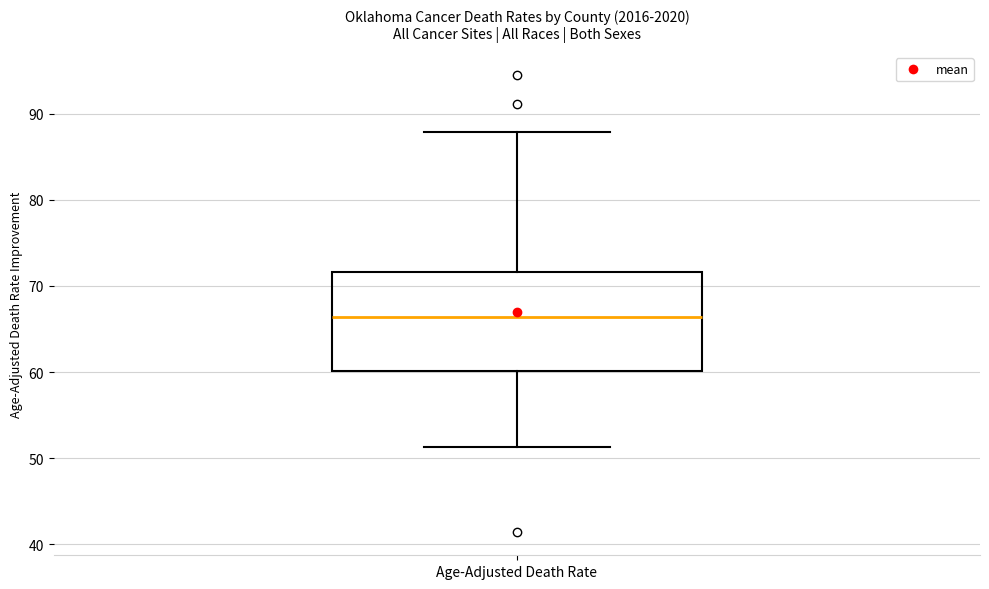

Read this box plot against the y-axis: the position of the median line, the range covered by the box, and the ends of both whiskers. The values are not printed on the chart, so give them approximately, as read against the axis.

median 66, box 60 to 72, whiskers 51 to 88